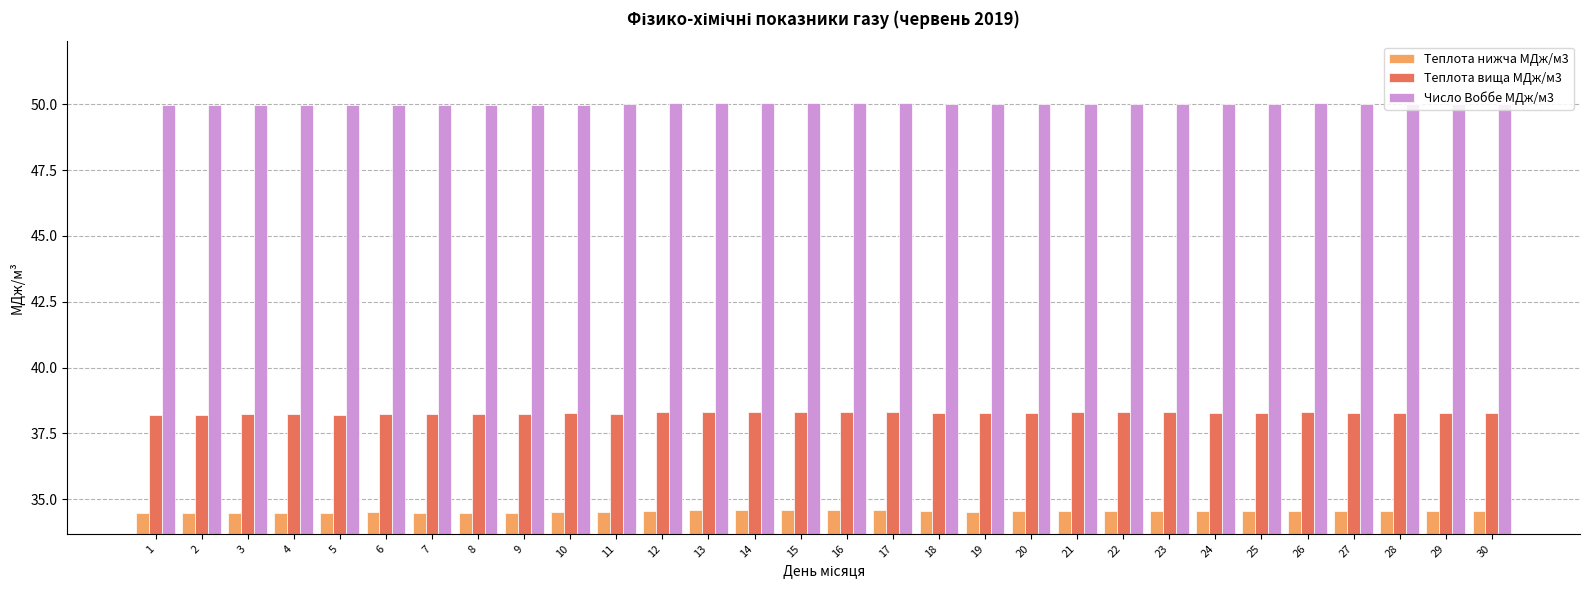

What is the sum of all Число Воббе МДж/м3 values?

1500.1